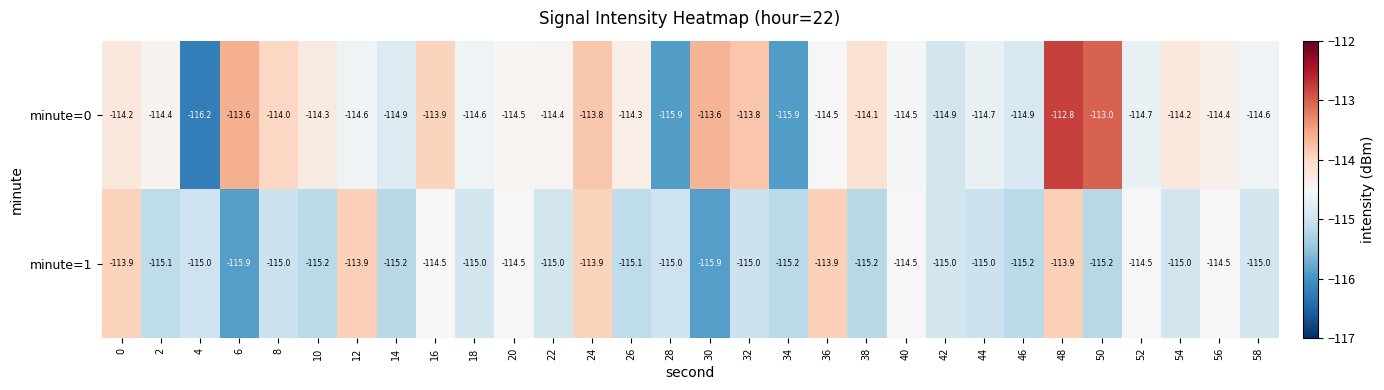

Rank the series at 14 from lowest to highest value.

minute=1, minute=0